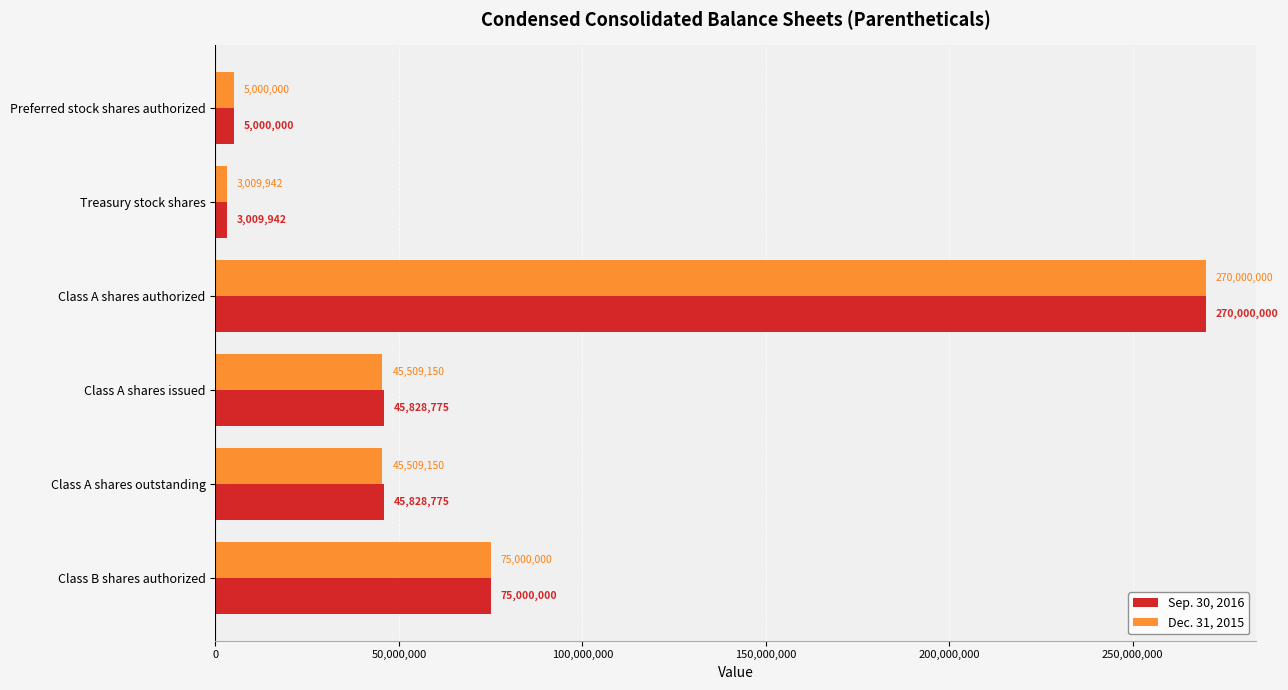

What is the difference between the highest and lowest values at Class A shares outstanding?

319625